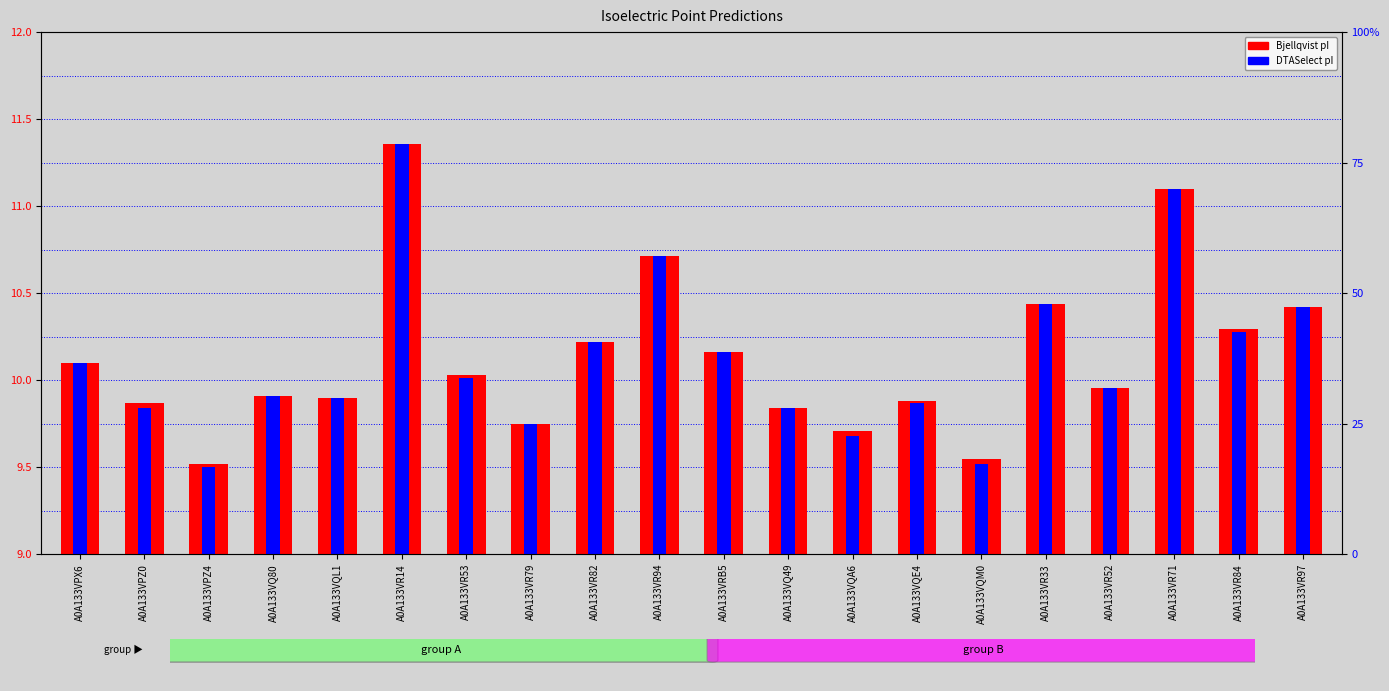

List the series in order of their peak value, lowest first.

Bjellqvist, DTASelect